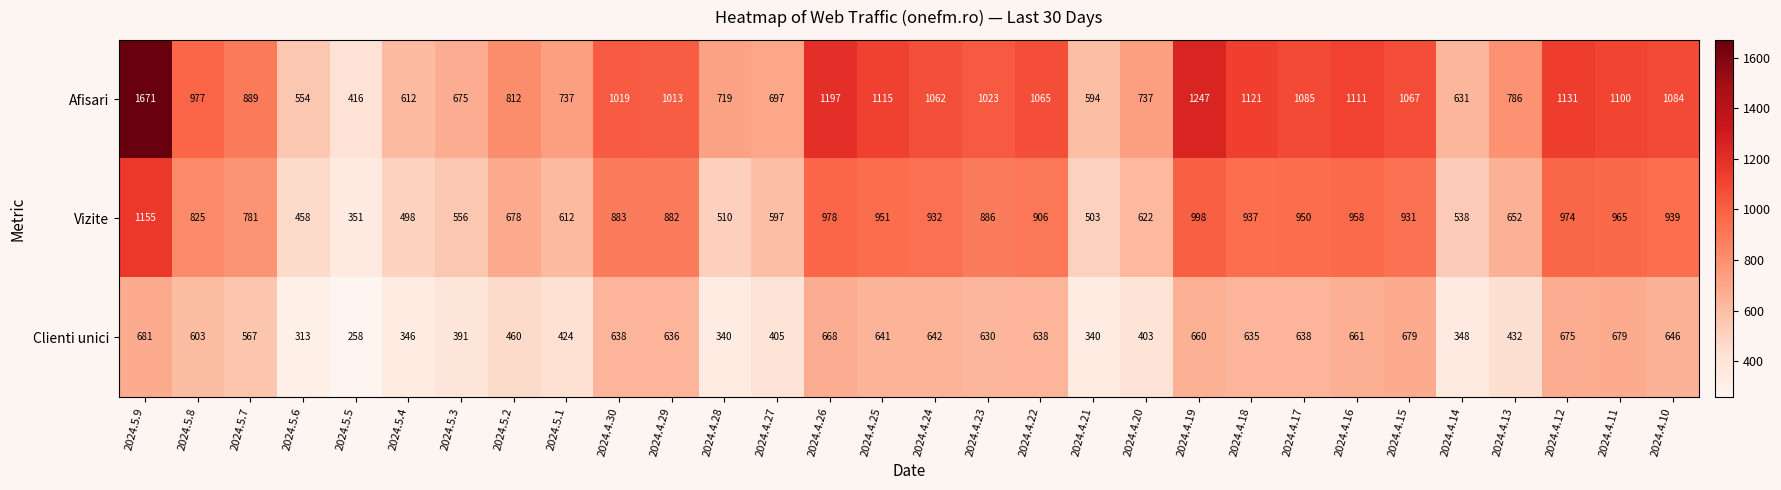

Rank the series by their maximum value, from lowest to highest.

Clienti unici, Vizite, Afisari